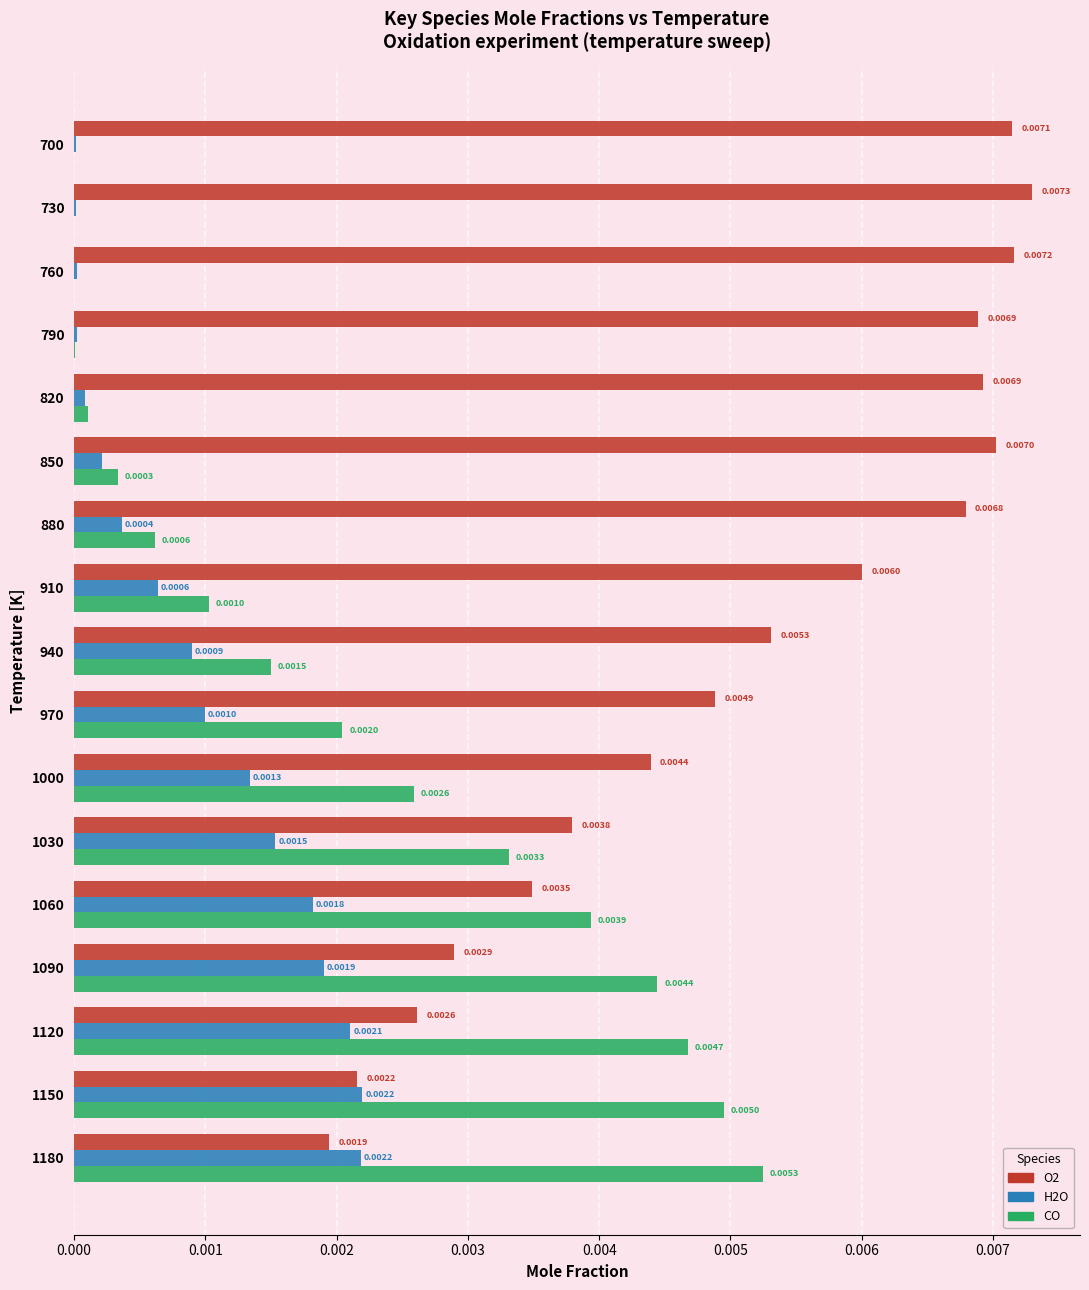

At which category is the sum across all series the highest?

1120